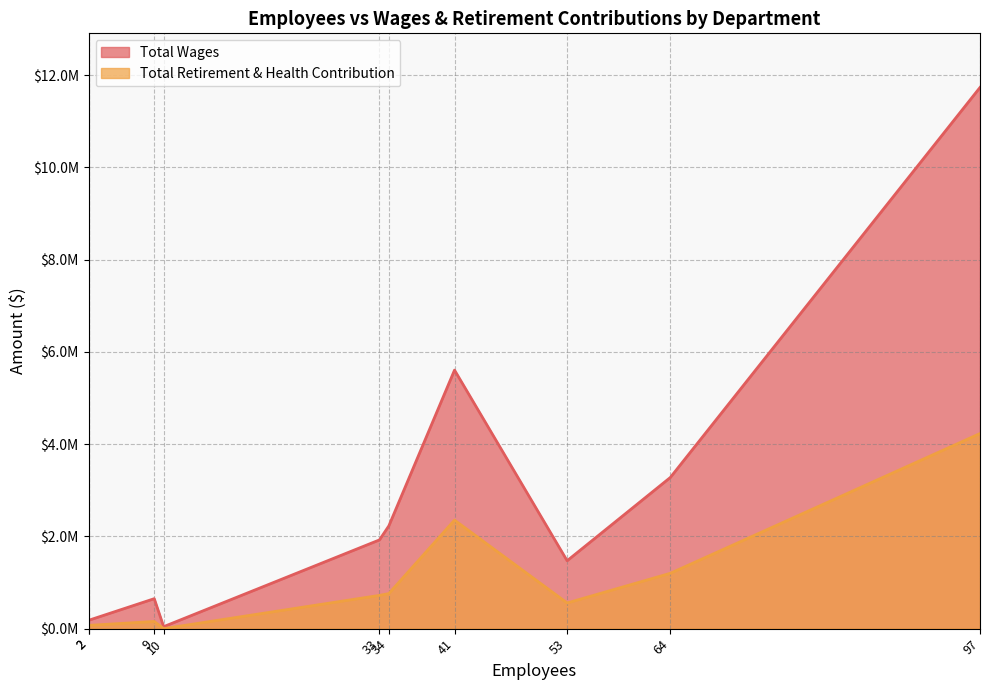

True or false: Total Wages has a value of 3278313 at Public Services.

True